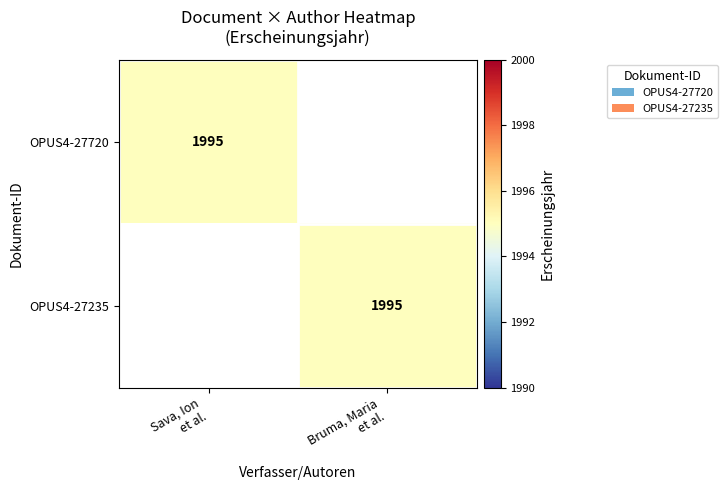

What value does the OPUS4-27720 series have at Sava, Ion et al.?

1995